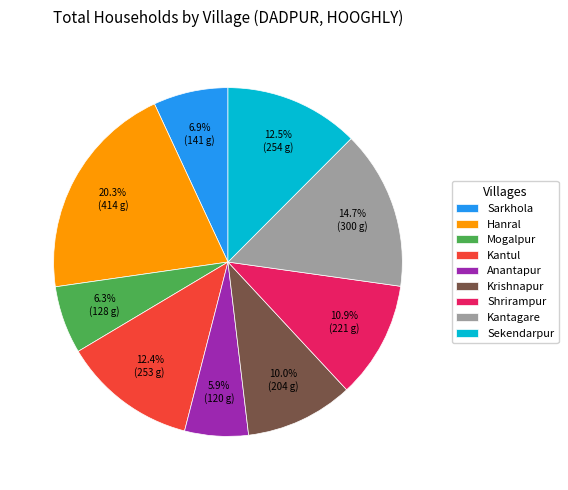

To the nearest percent, what is the difference between the Kantagare and Anantapur slice percentages?

9%